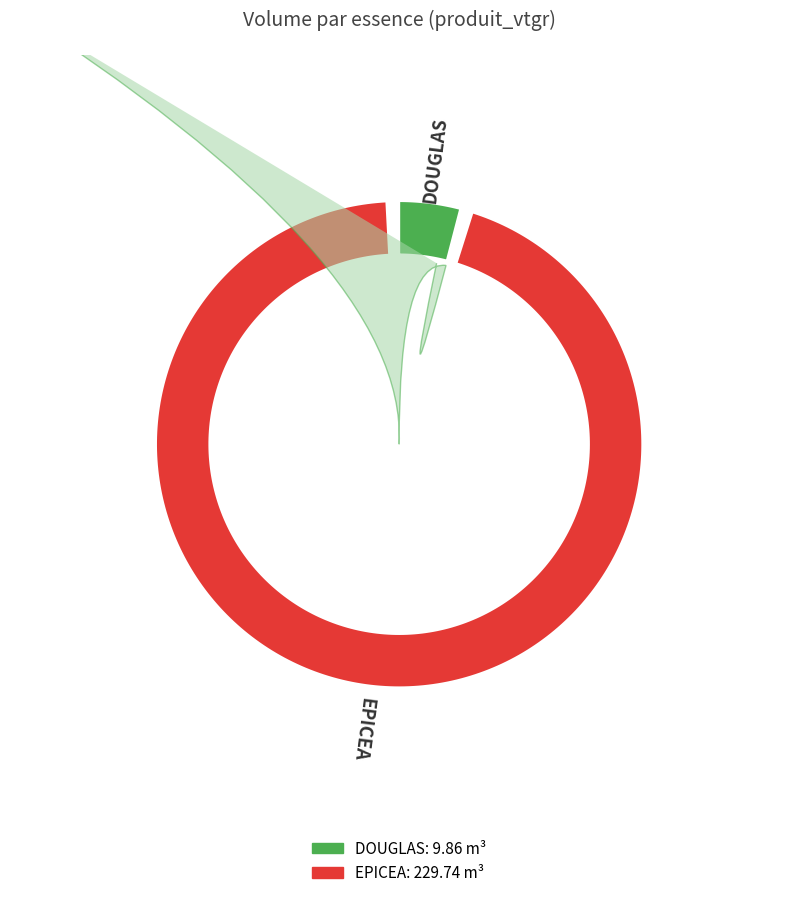

Rank the categories by value from highest to lowest.

EPICEA, DOUGLAS